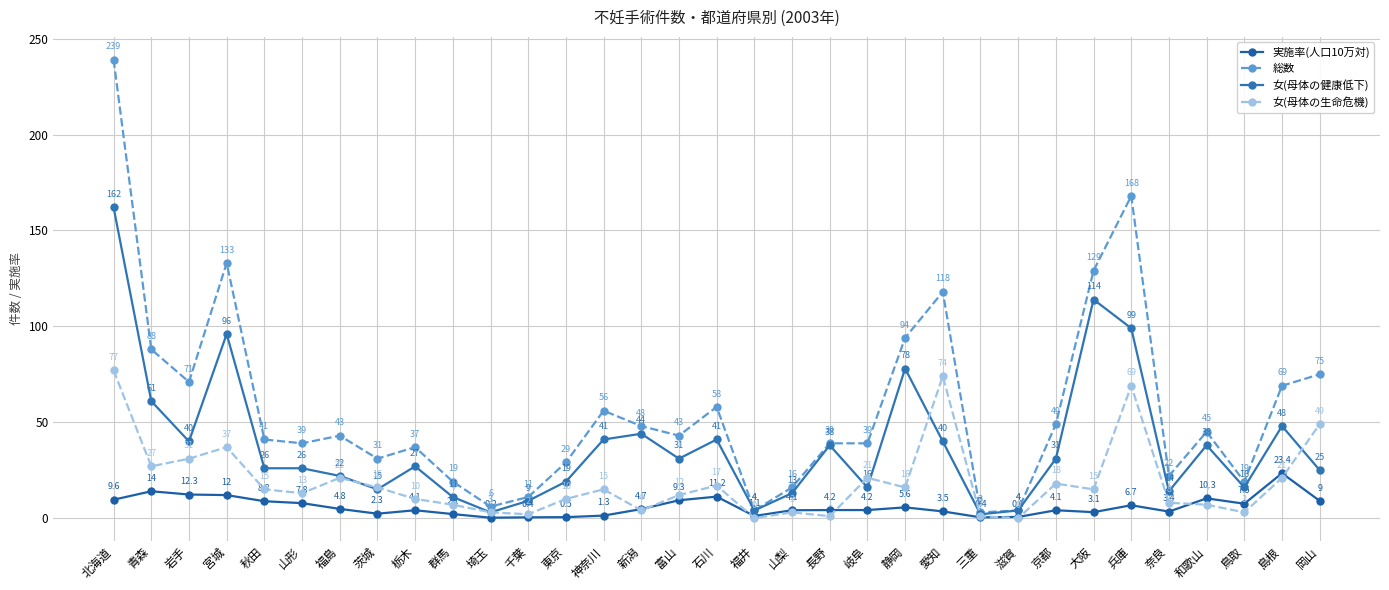

Where is the first local minimum for 総数?

岩手